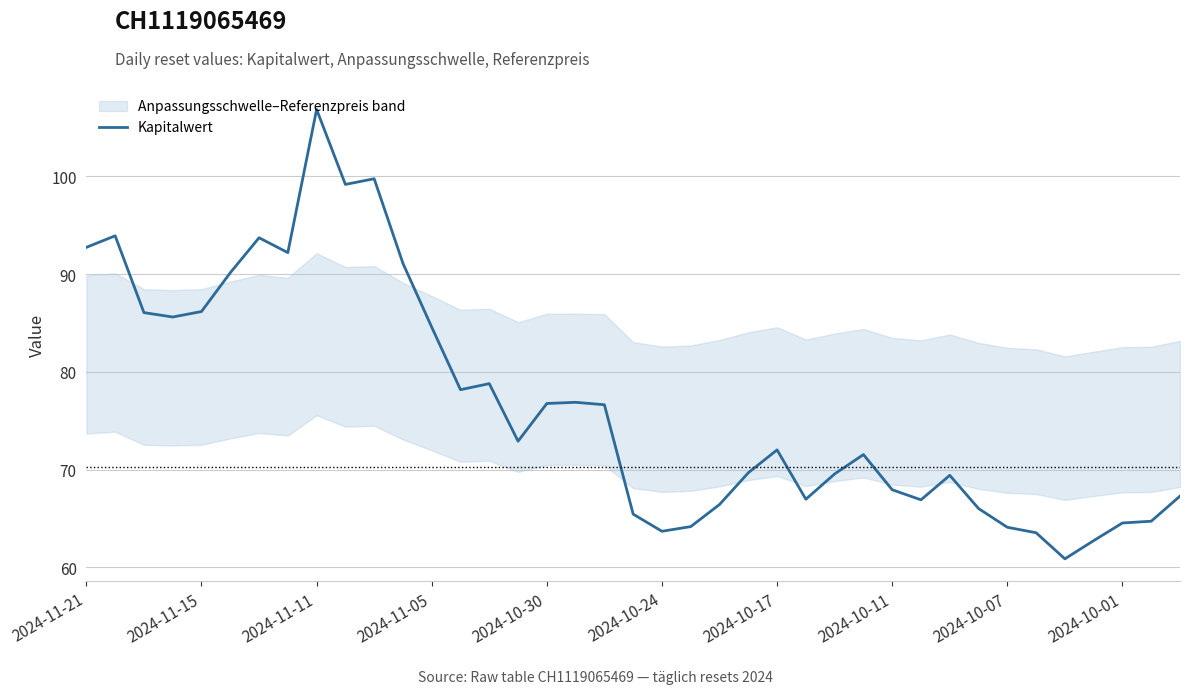

What is the sum of the values at 19 and 27?

137.0